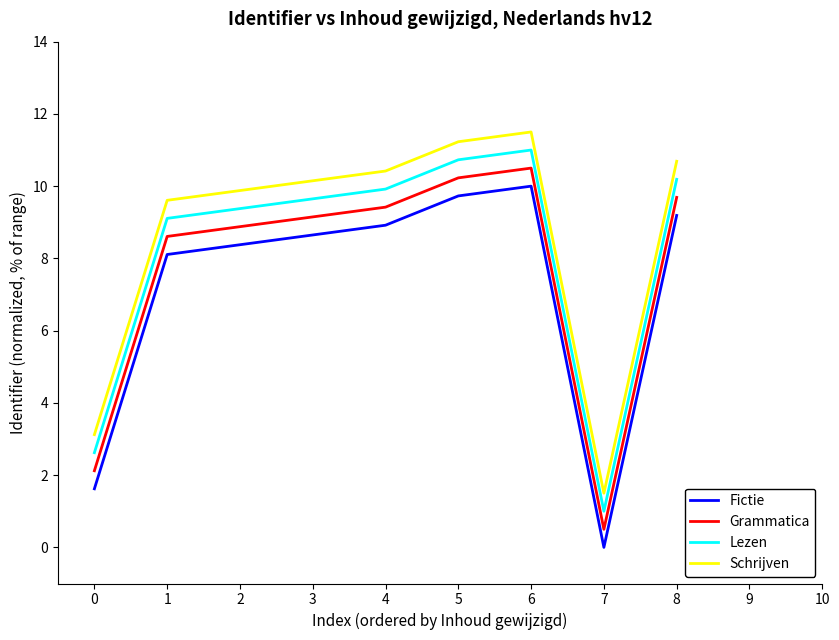

How many series are shown in this chart?

4